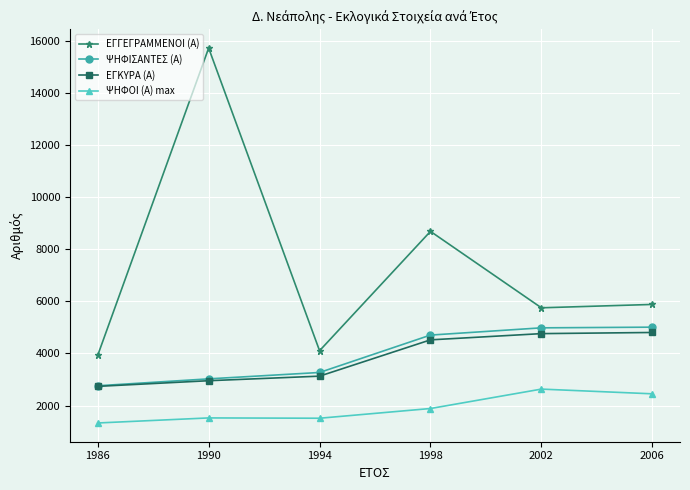

True or false: ΨΗΦΟΙ (Α) max and ΕΓΓΕΓΡΑΜΜΕΝΟΙ (Α) cross at least once.

False